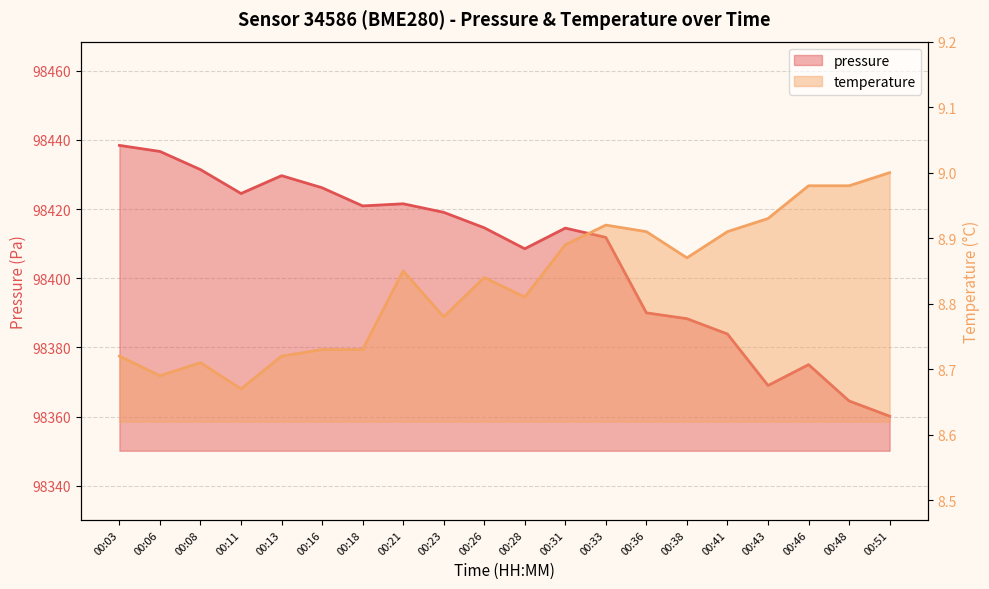

What is the sum of all pressure values?

1968128.6